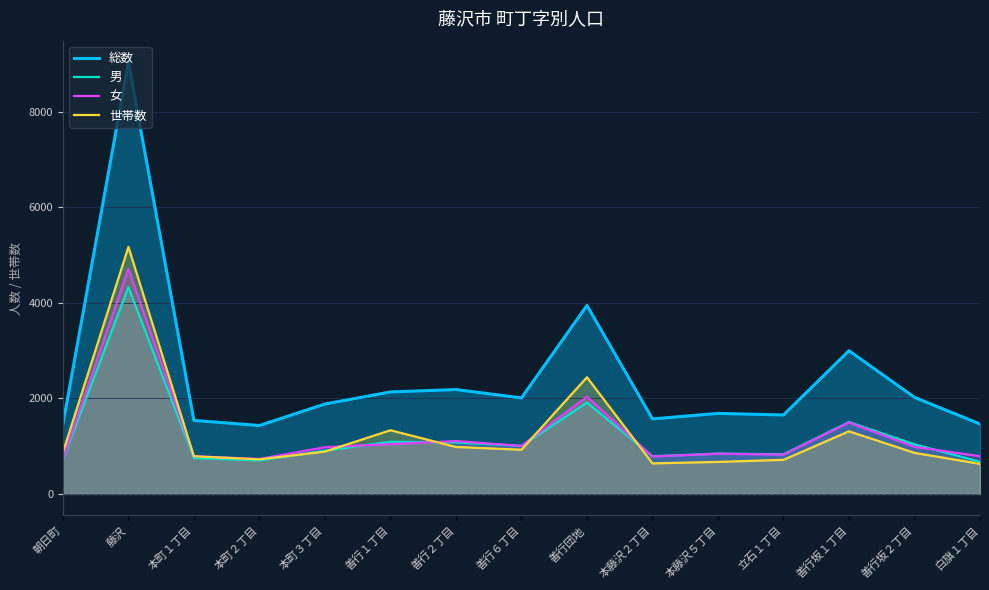

What is the total value across all series at 朝日町?

3789